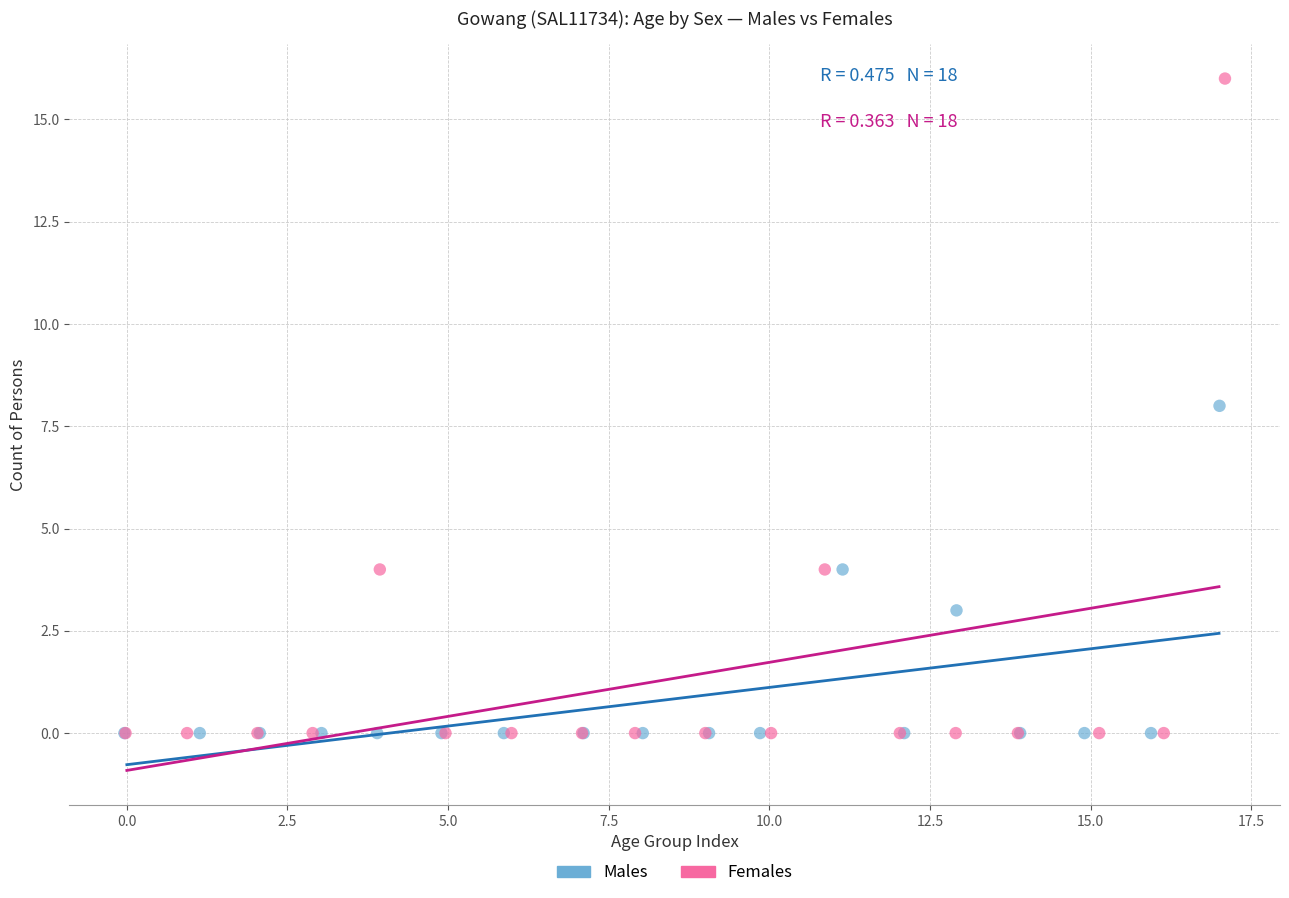

Which series contains the highest Y value?

Females